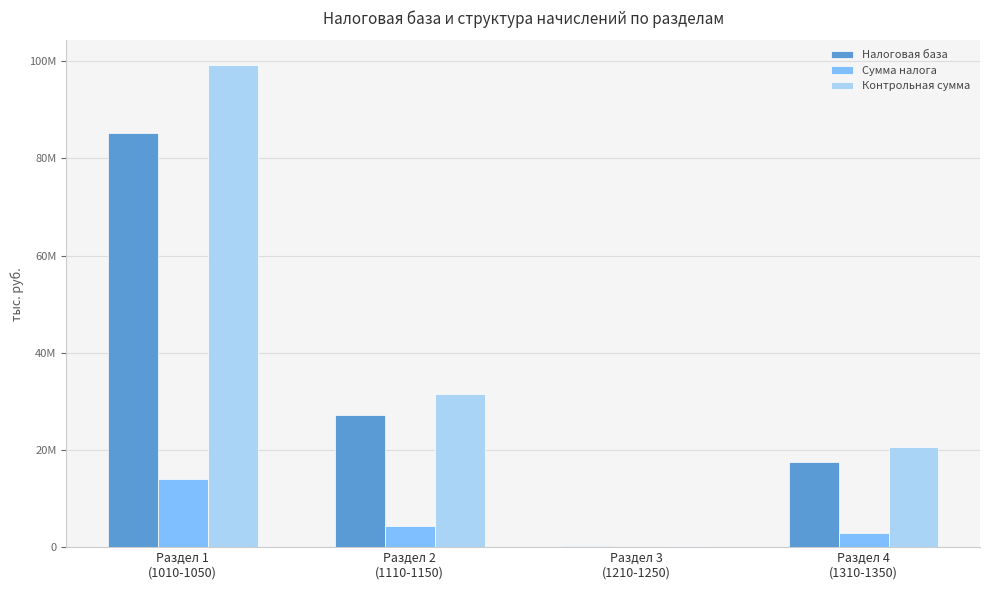

What are all the series names shown in the legend?

Налоговая база, Сумма налога, Контрольная сумма